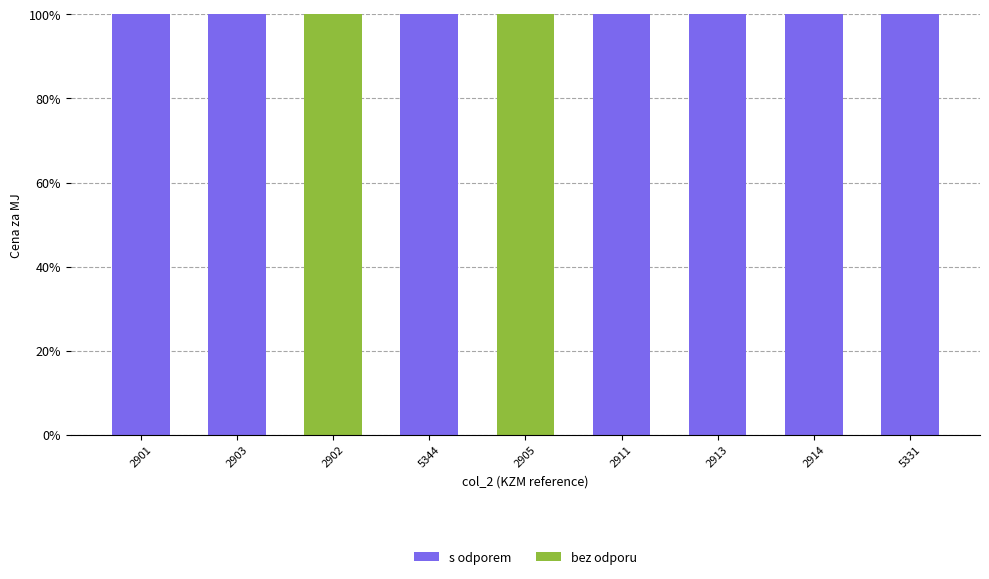

What is the highest value of the s odporem series?

100